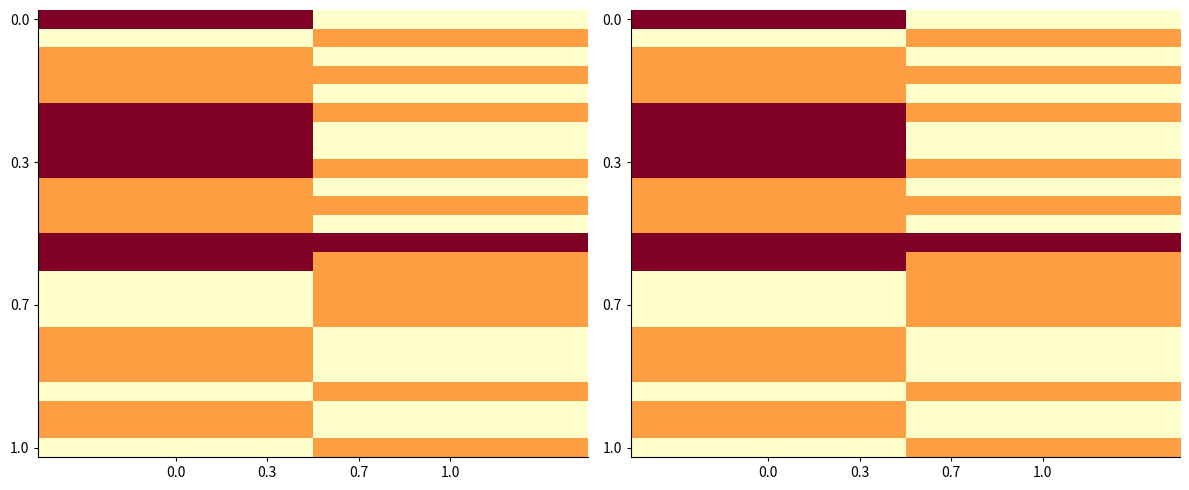

Count the number of data series in this chart.

24